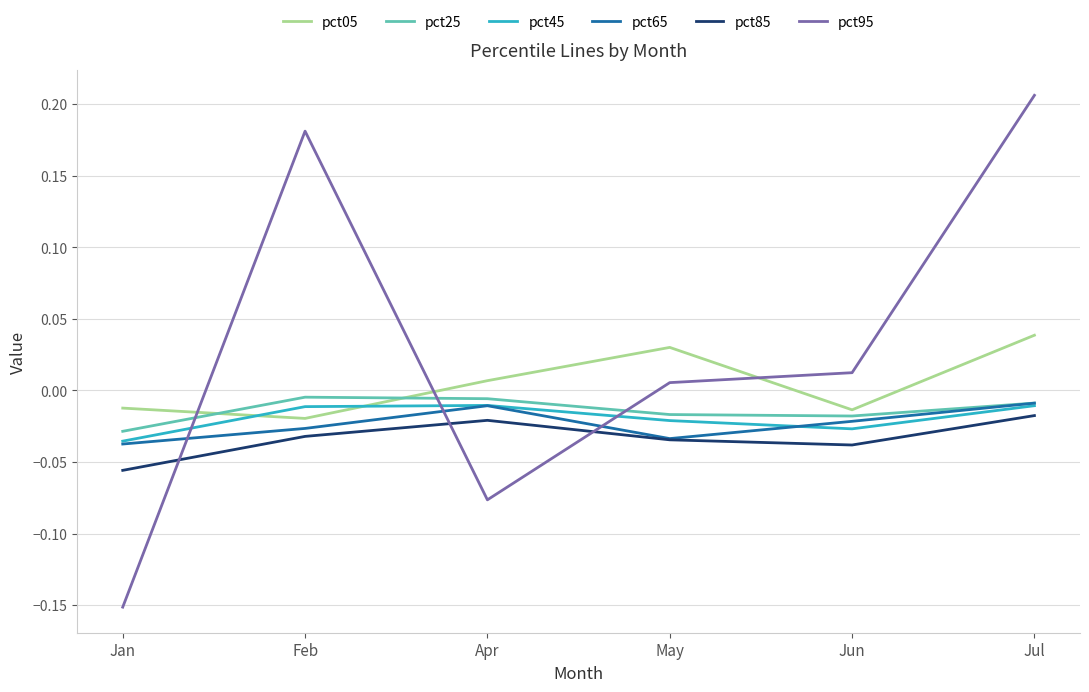

Does the chart display data point markers on the line(s)?

No